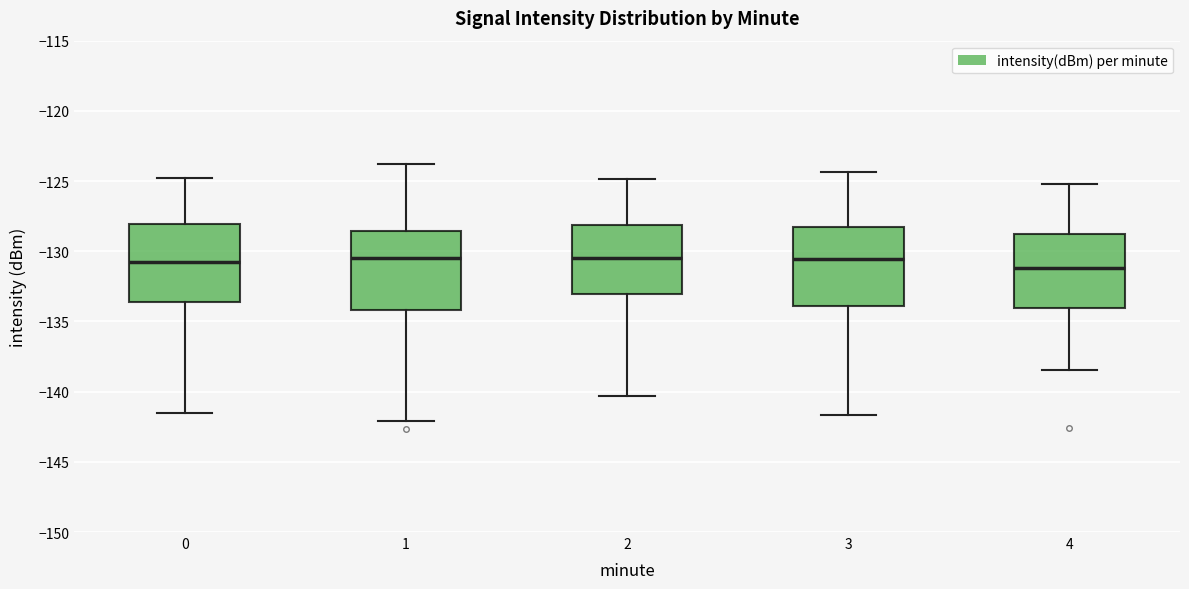

Reading left to right, read every box against the y-axis: the position of its median line, the range the box covers, and the ends of its whiskers. The values are not printed on the chart, so give them approximately, as read against the axis.

0: median -131.0, box -133.5 to -128.0, whiskers -141.5 to -125.0
1: median -130.5, box -134.0 to -128.5, whiskers -142.0 to -124.0
2: median -130.5, box -133.0 to -128.0, whiskers -140.5 to -125.0
3: median -130.5, box -134.0 to -128.5, whiskers -141.5 to -124.5
4: median -131.0, box -134.0 to -128.5, whiskers -138.5 to -125.0